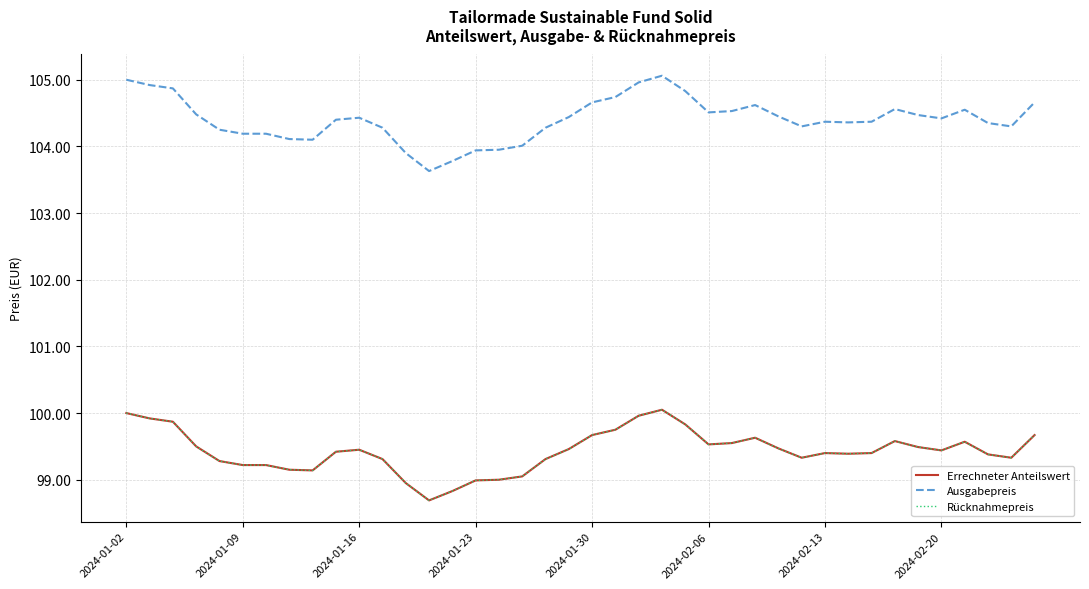

Does the chart have visible grid lines?

Yes